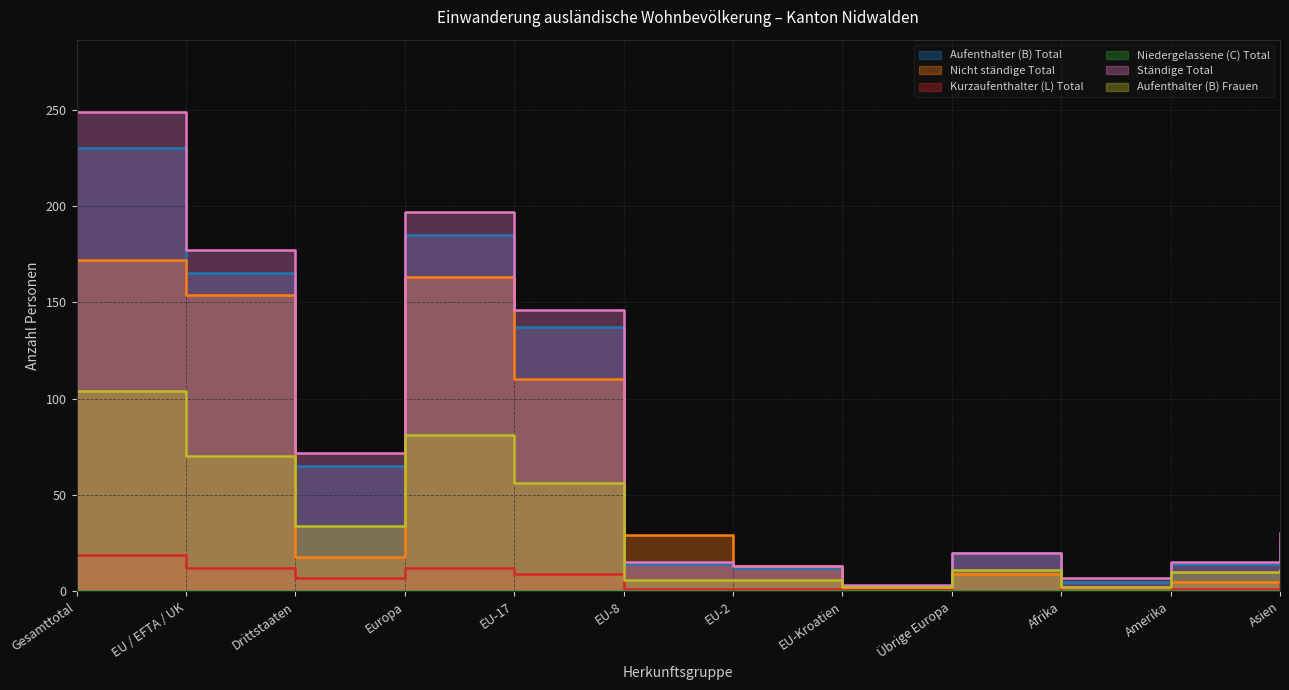

Where is Aufenthalter (B) Total nearest to the value 116?

EU-17